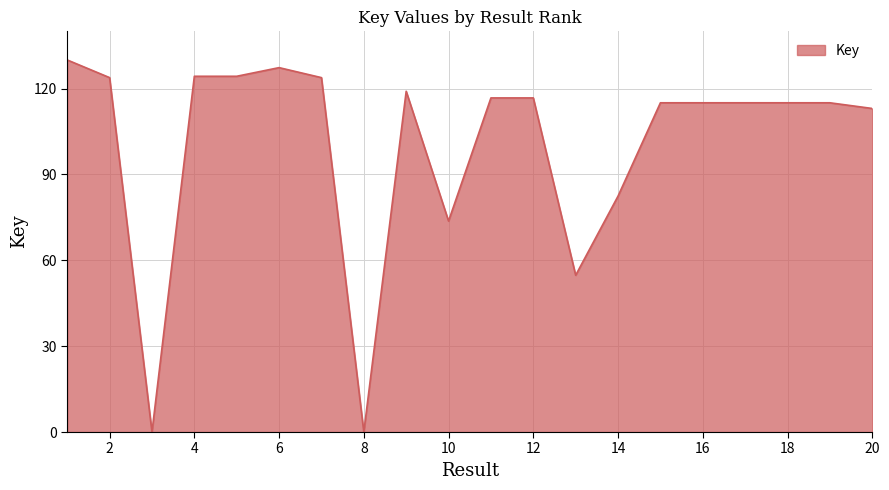

What is the maximum value shown in the chart?

130.0